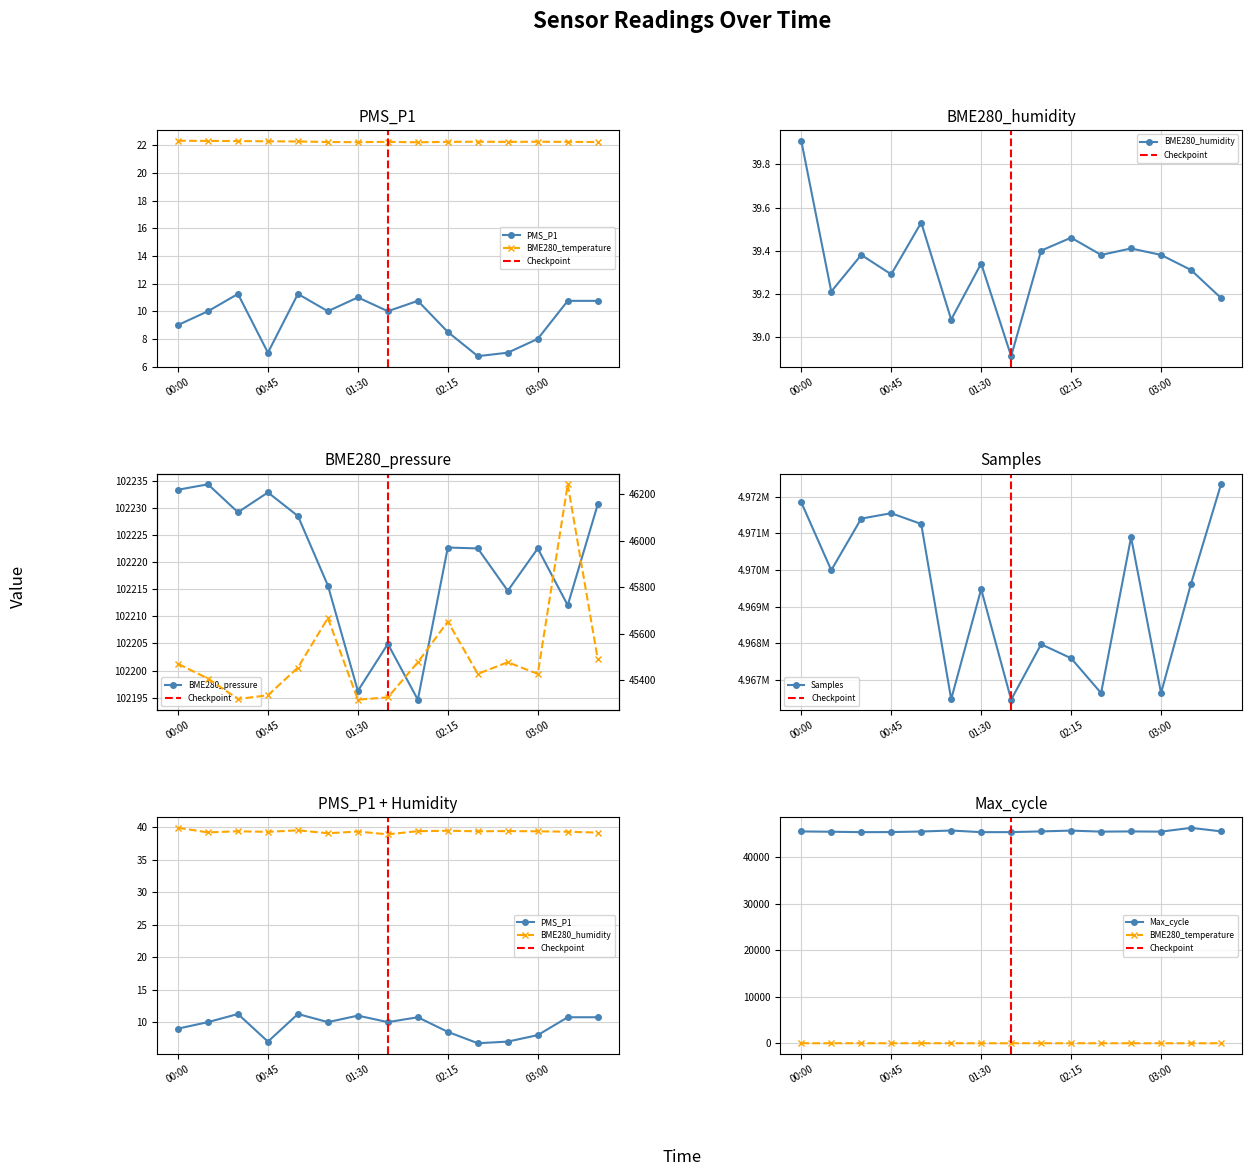

What is the greatest value displayed?

4972335.0